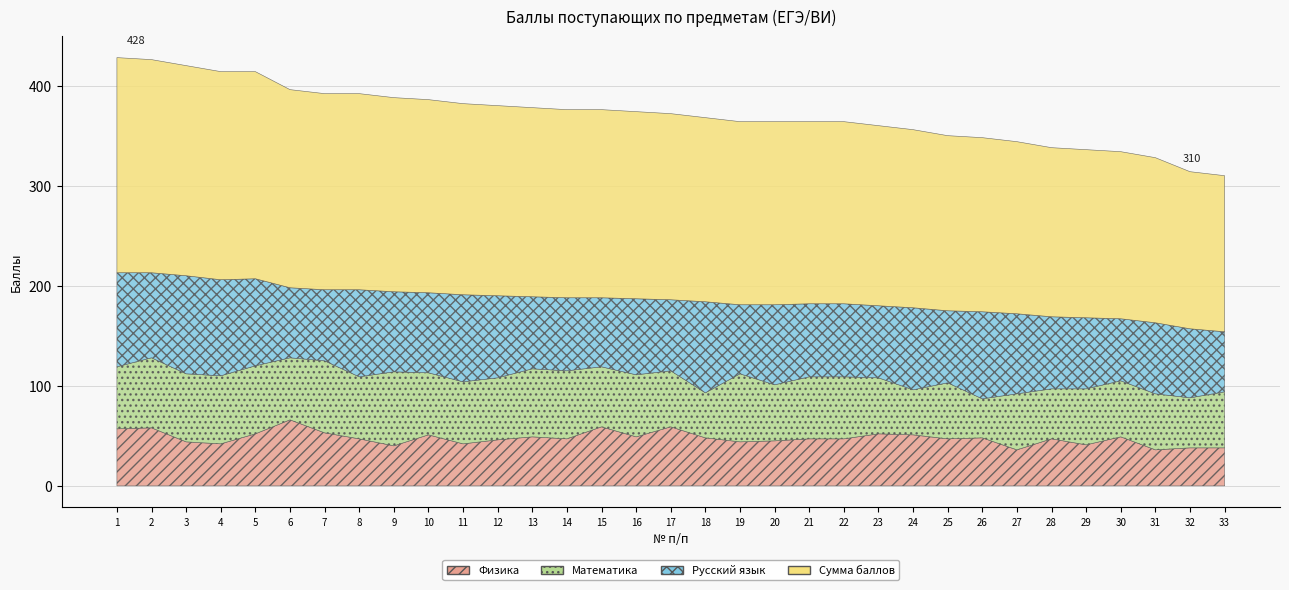

At which category is the sum across all series the highest?

1